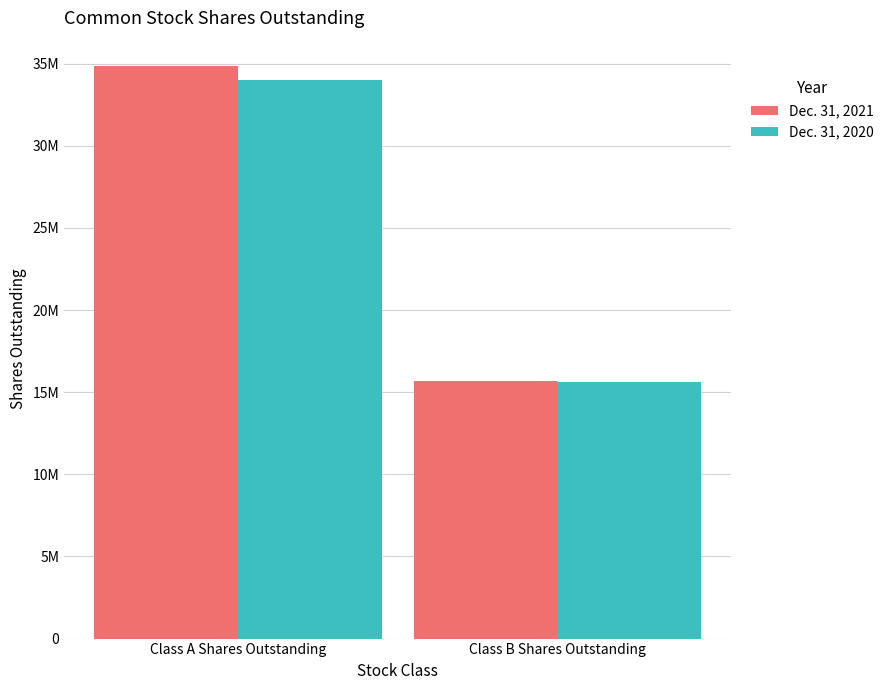

The value of Dec. 31, 2021 at Class B Shares Outstanding is 15657089. True or false?

True